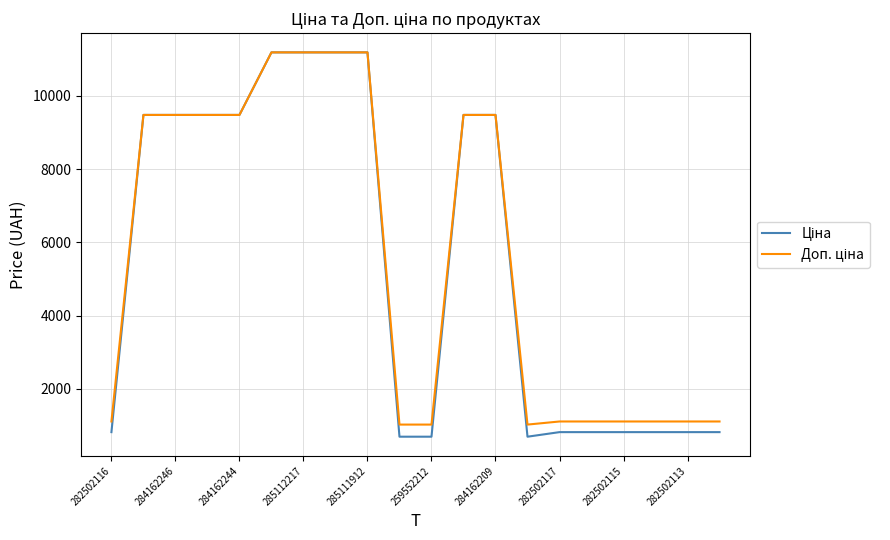

Reading right to left, list all the values displayed in this chart.

Ціна: 818.5	818.5	818.5	818.5	818.5	818.5	693.7	9480.1	9480.1	693.7	693.7	11188.2	11188.2	11188.2	11188.2	9480.1	9480.1	9480.1	9480.1	818.5
Доп. ціна: 1109.2	1109.2	1109.2	1109.2	1109.2	1109.2	1024.6	9480.1	9480.1	1024.6	1024.6	11188.2	11188.2	11188.2	11188.2	9480.1	9480.1	9480.1	9480.1	1109.2